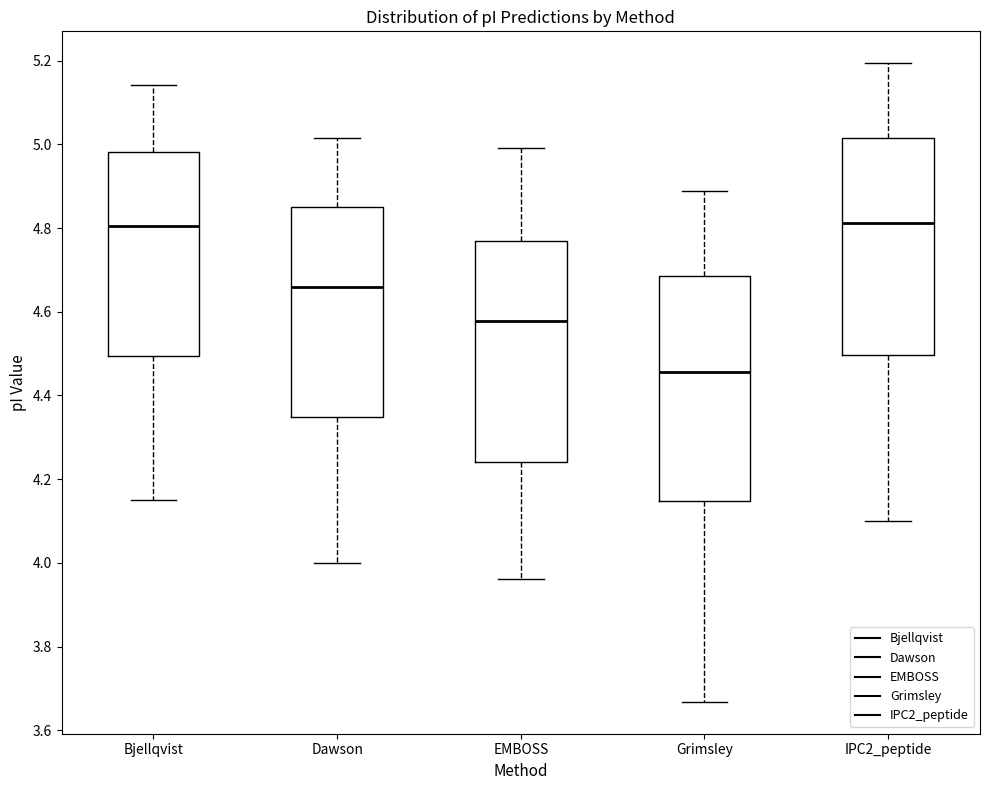

Reading left to right, read every box against the y-axis: the position of its median line, the range the box covers, and the ends of its whiskers. The values are not printed on the chart, so give them approximately, as read against the axis.

Bjellqvist: median 4.80, box 4.50 to 4.98, whiskers 4.16 to 5.14
Dawson: median 4.66, box 4.34 to 4.86, whiskers 4.00 to 5.02
EMBOSS: median 4.58, box 4.24 to 4.76, whiskers 3.96 to 5.00
Grimsley: median 4.46, box 4.14 to 4.68, whiskers 3.66 to 4.88
IPC2_peptide: median 4.82, box 4.50 to 5.02, whiskers 4.10 to 5.20